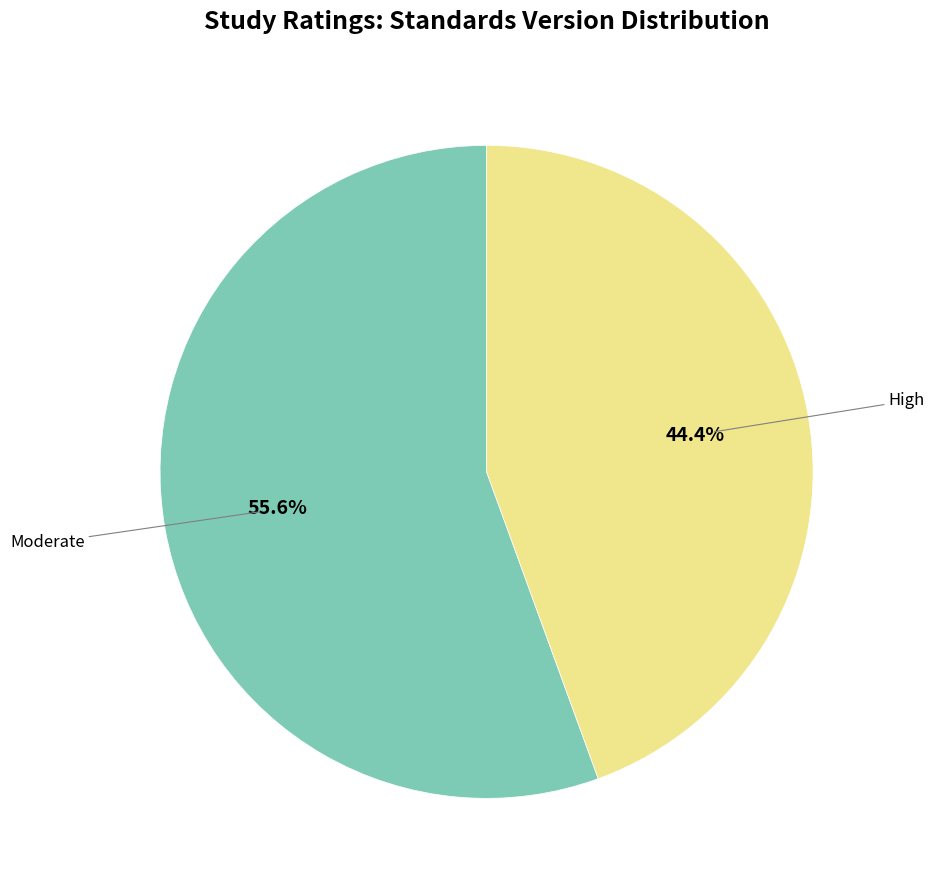

Does any single category account for the majority?

Yes